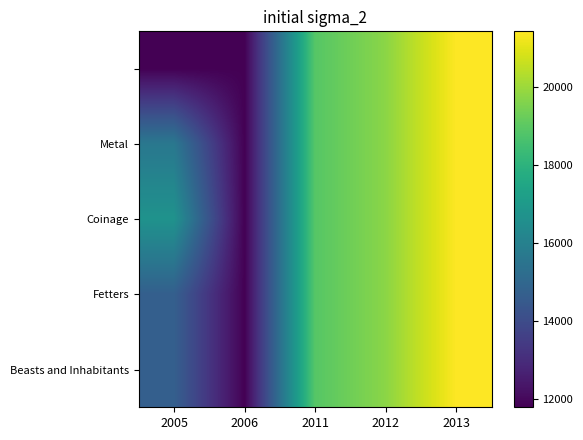

What is the minimum value shown in the chart?

11795.0